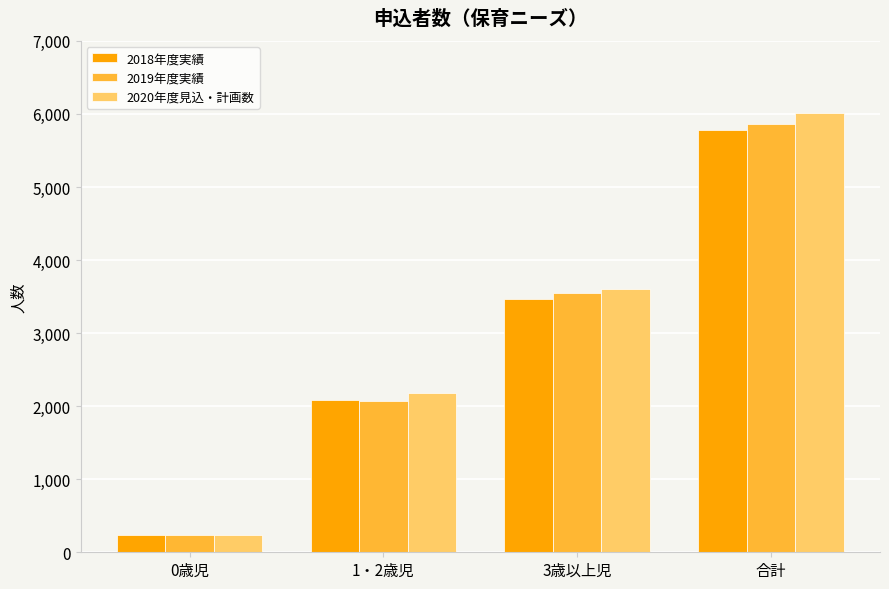

Reading right to left, list all the values displayed in this chart.

2018年度実績: 合計=5781	3歳以上児=3469	1・2歳児=2080	0歳児=232
2019年度実績: 合計=5863	3歳以上児=3555	1・2歳児=2067	0歳児=241
2020年度見込・計画数: 合計=6009	3歳以上児=3600	1・2歳児=2177	0歳児=232